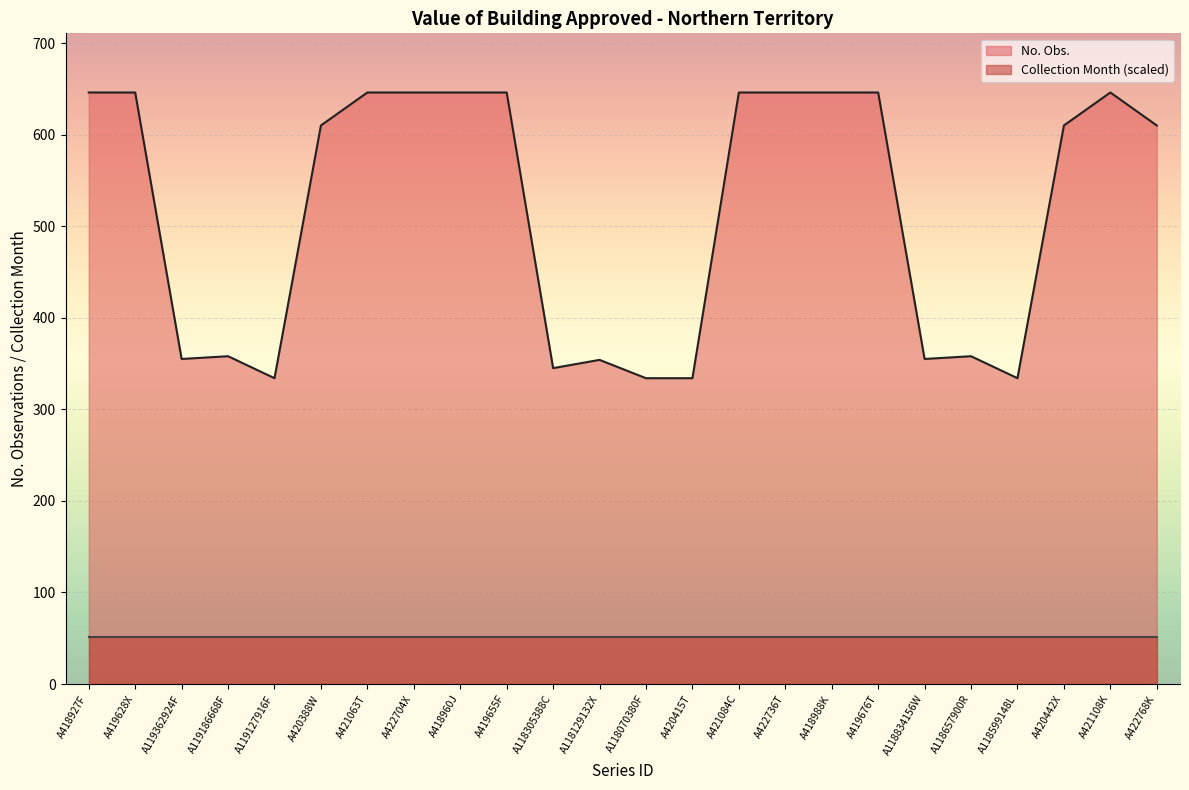

How many series are shown in this chart?

2